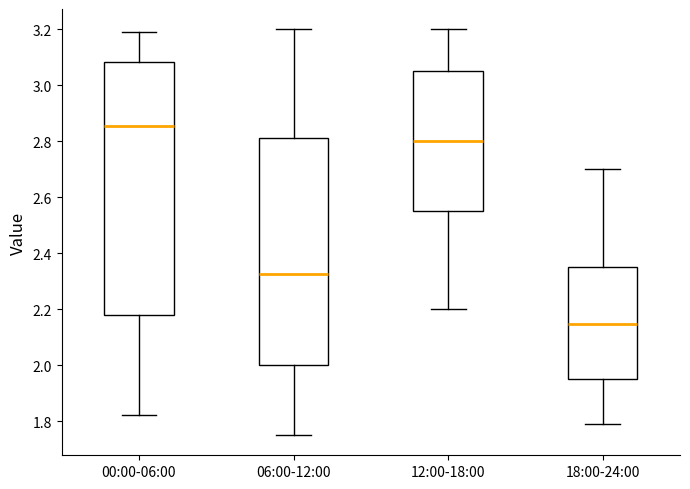

Where does the upper whisker of the box for 12:00-18:00 end on the y-axis? The values are not printed on the chart, so give them approximately, as read against the axis.

3.20